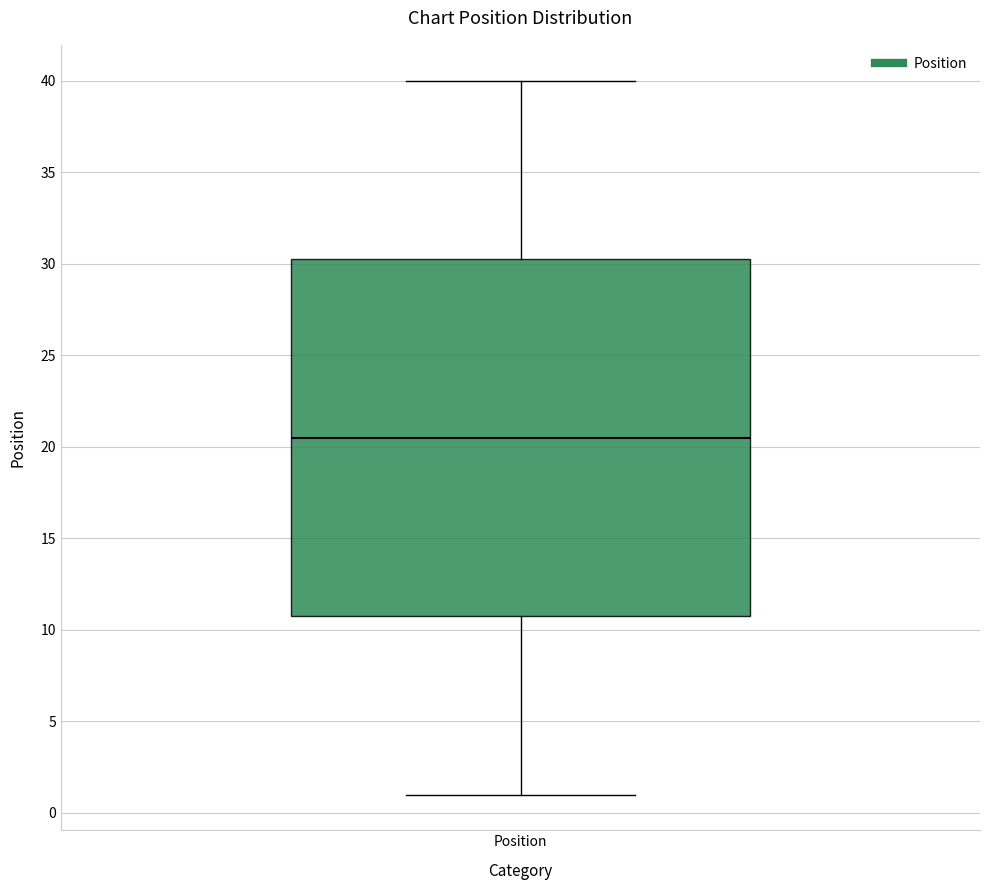

Transcribe this box plot: give where the median line is, the range the box spans, and where the two whiskers end, as read against the y-axis. The values are not printed on the chart, so give them approximately, as read against the axis.

median 20.5, box 11.0 to 30.5, whiskers 1.0 to 40.0